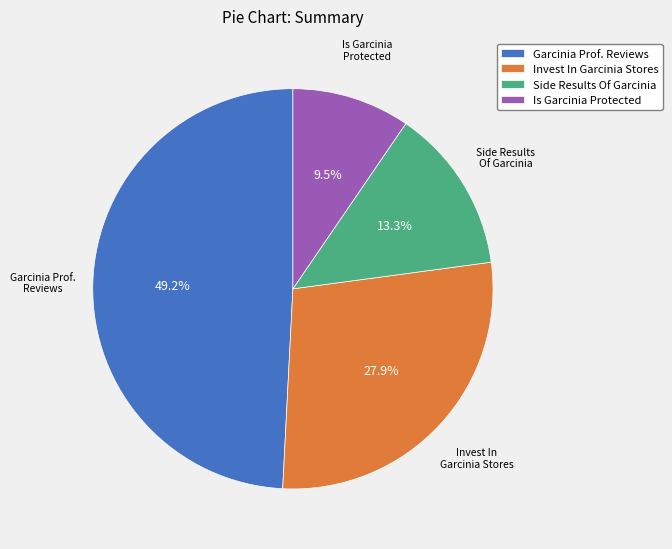

Rank the categories by value from lowest to highest.

Is Garcinia Protected, Side Results Of Garcinia, Invest In Garcinia Stores, Garcinia Prof. Reviews